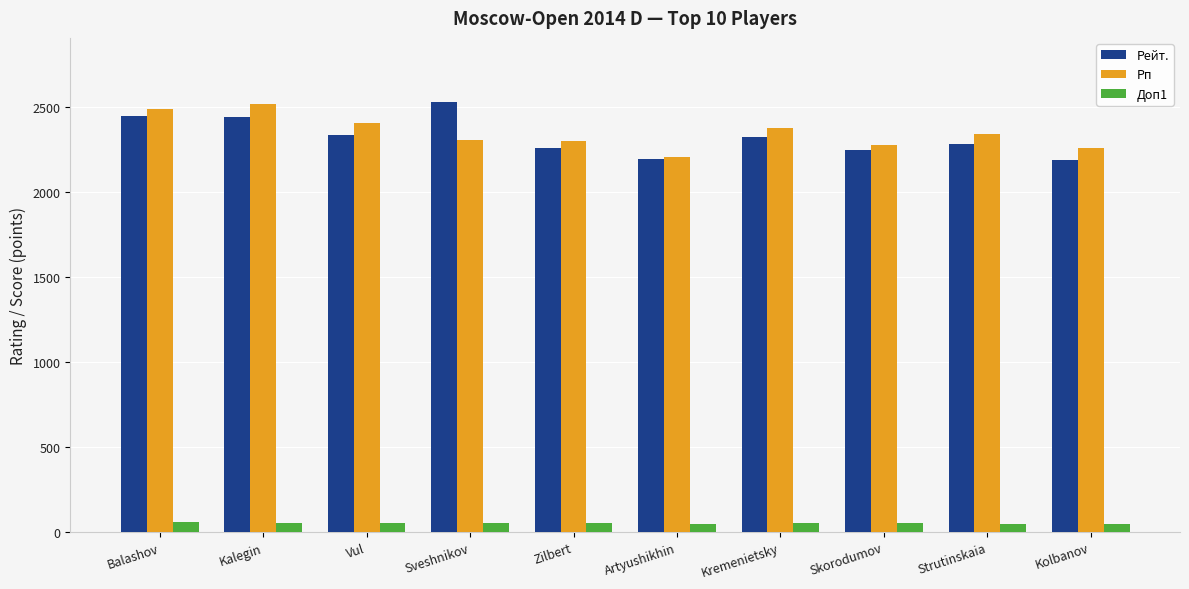

The Рп series shows 2279.0 at Skorodumov. True or false?

True